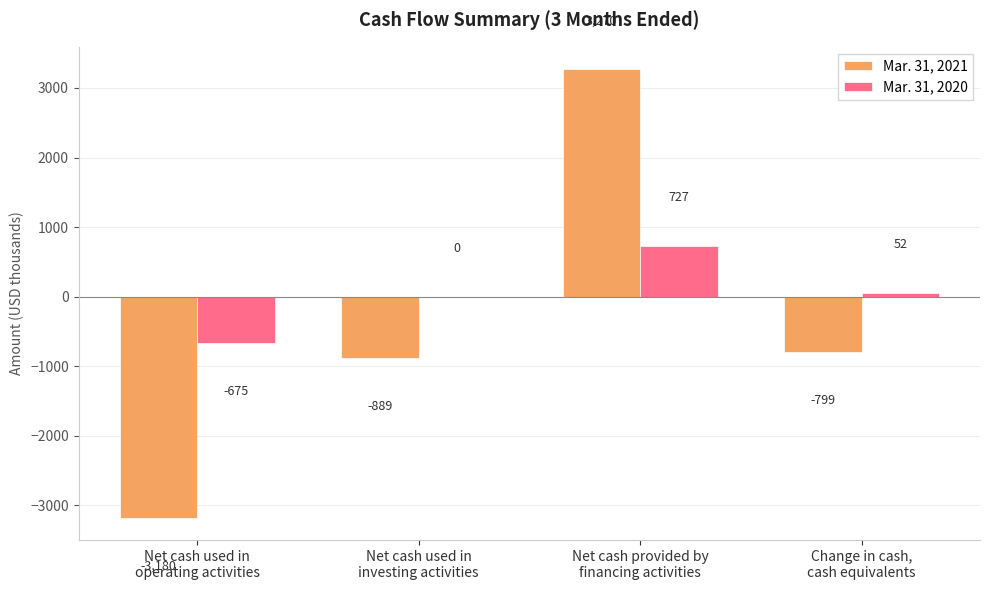

What is the highest value of the Mar. 31, 2021 series?

3270